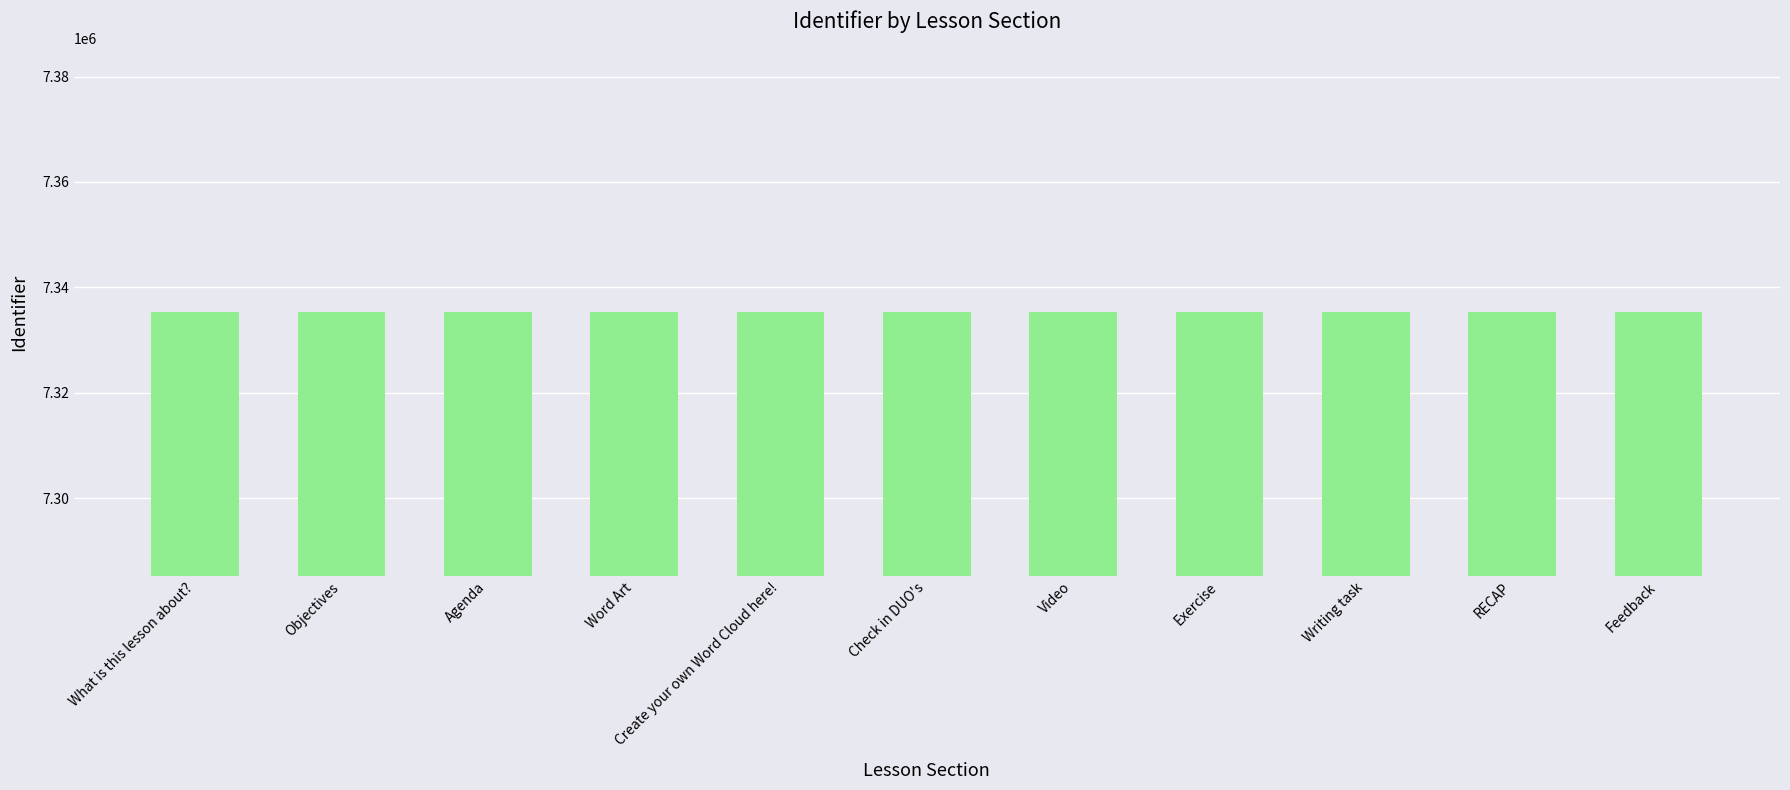

How many bars are there in total?

11